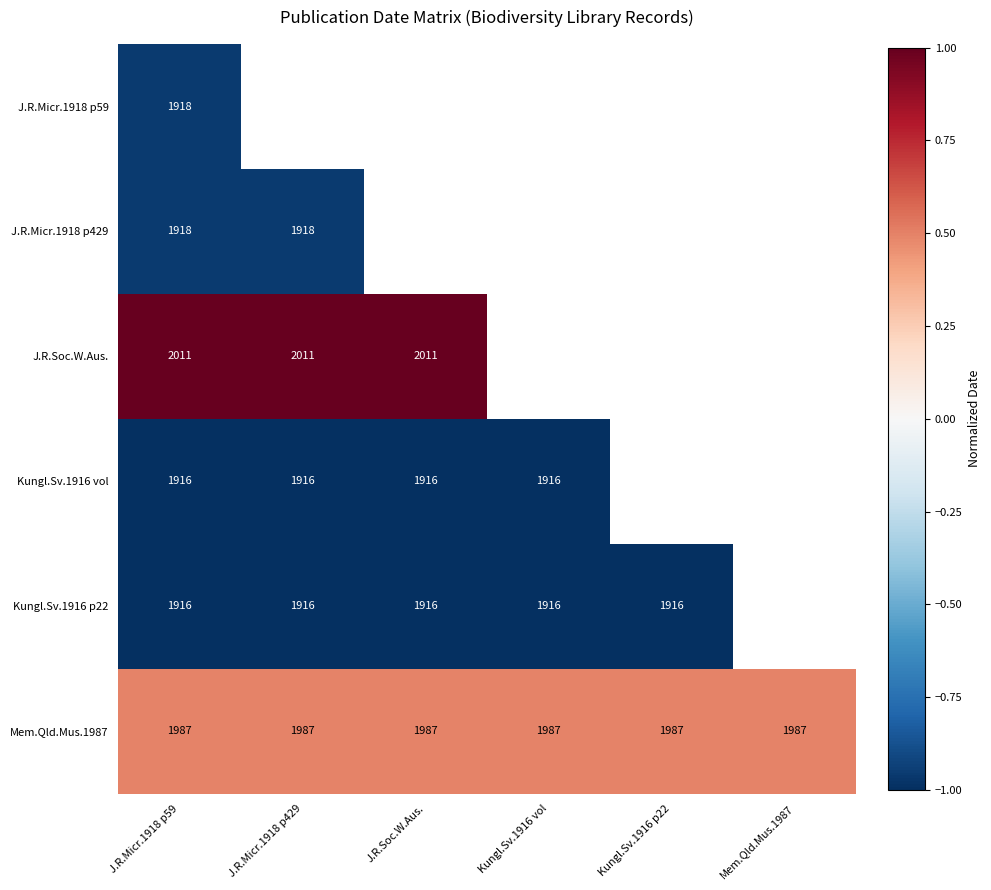

List the series in order of their peak value, lowest first.

Kungl.Sv.1916 vol, Kungl.Sv.1916 p22, J.R.Micr.1918 p59, J.R.Micr.1918 p429, Mem.Qld.Mus.1987, J.R.Soc.W.Aus.